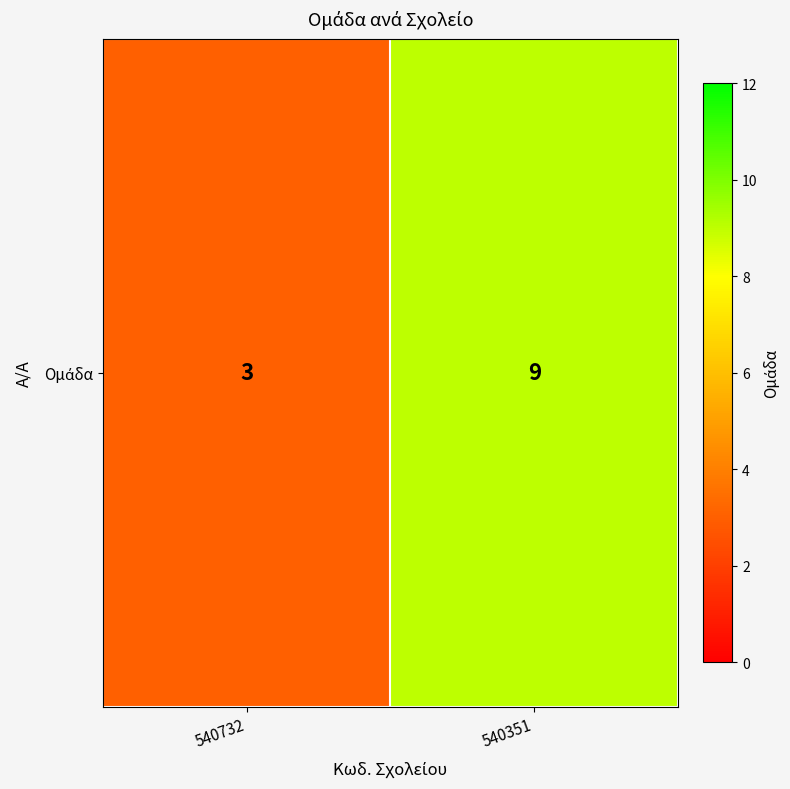

How many values are between 3 and 9?

2